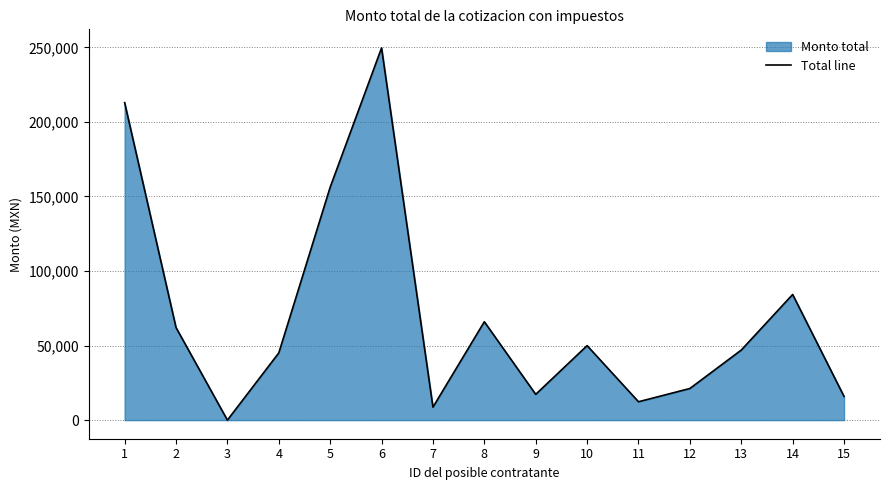

List the labels in order of value, smallest first.

3, 7, 11, 15, 9, 12, 4, 13, 10, 2, 8, 14, 5, 1, 6